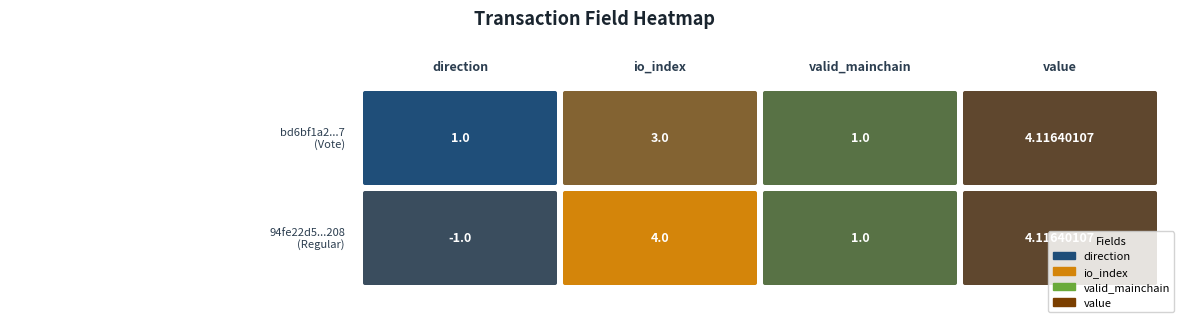

Where is bd6bf1a28b531e6715e14053994eed14c4586d7 nearest to the value 845365351?

value